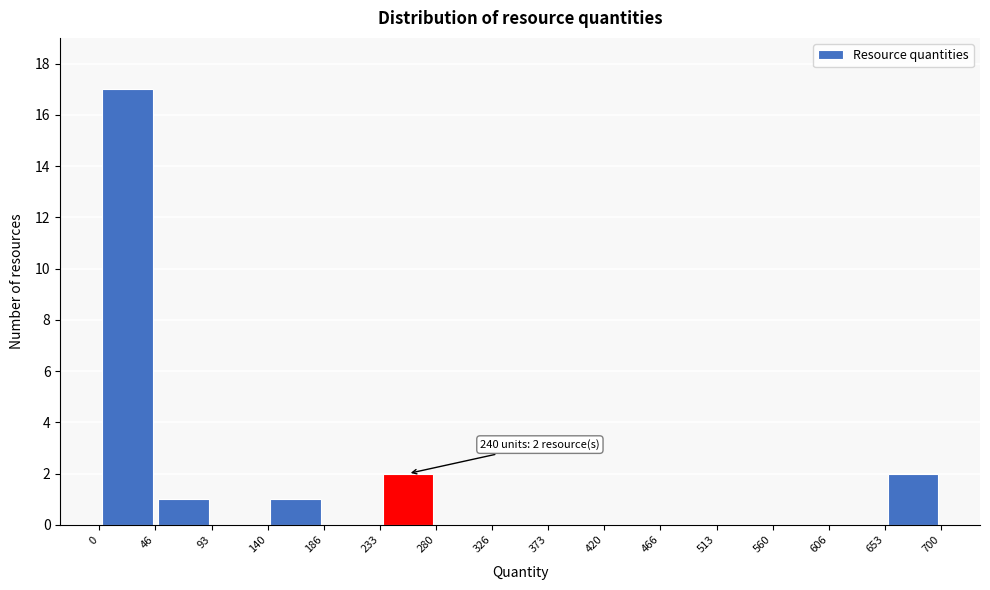

Which range on the x-axis has the tallest bar?

0 to 46